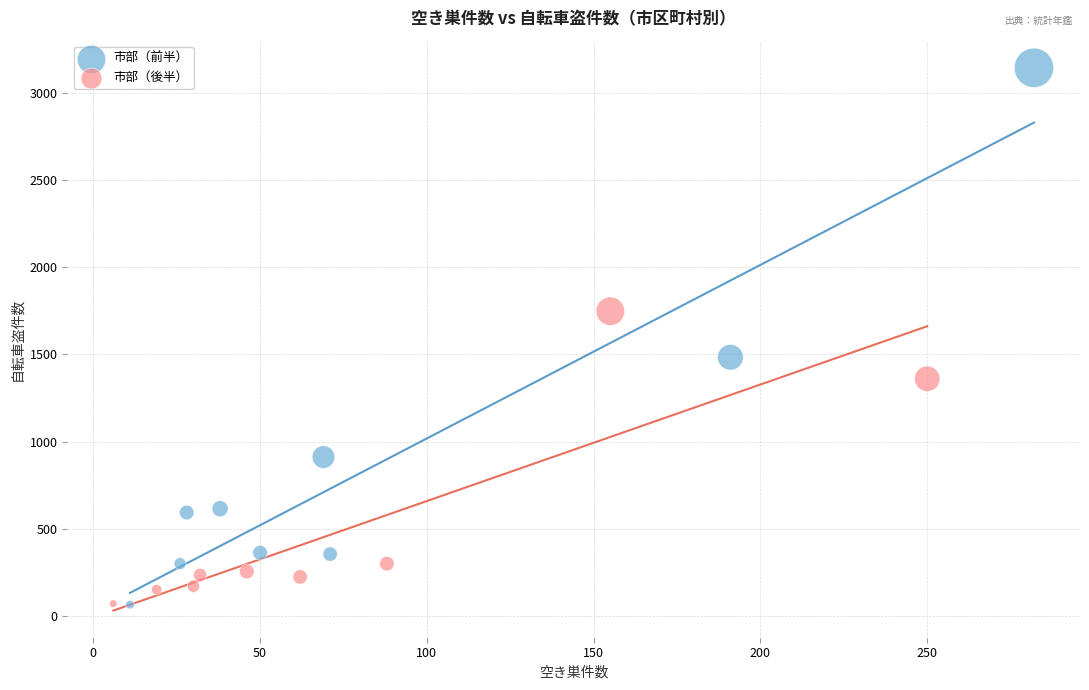

Which series has the widest spread of Y values?

市部（前半）